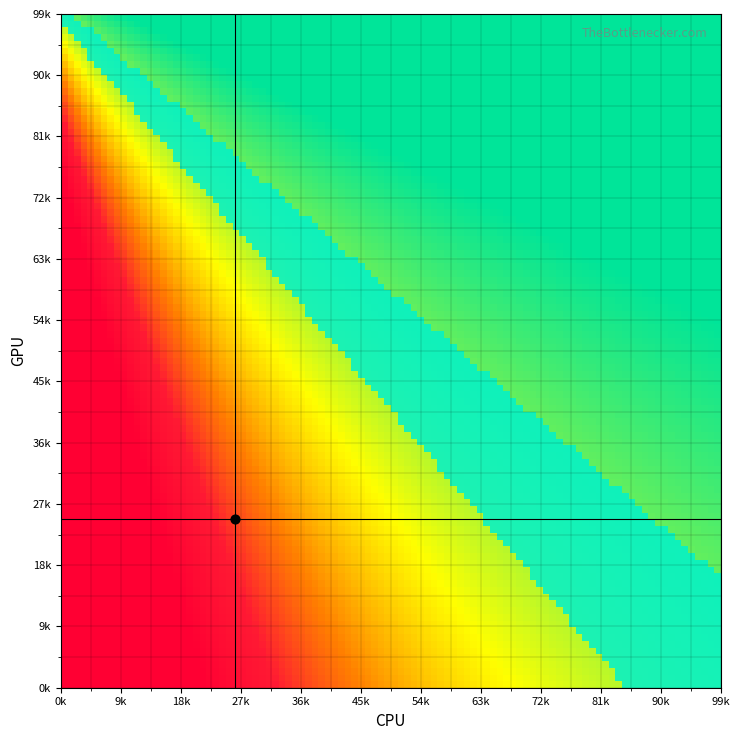

Count the number of data series in this chart.

3